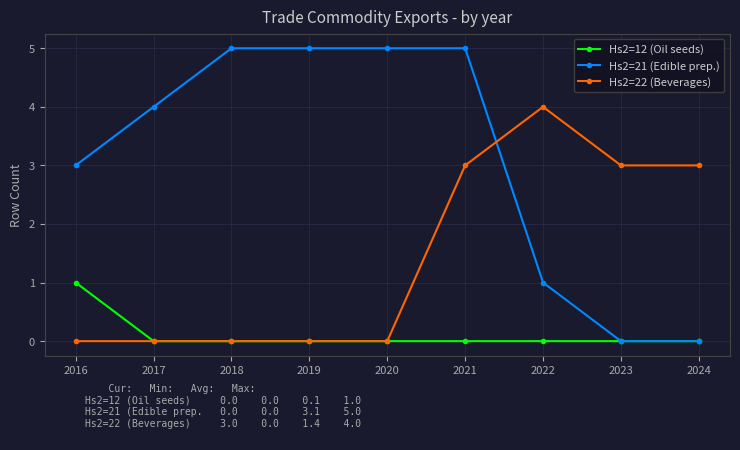

What is the value of the Hs2=21 (Edible prep.) point at the 2nd from the left?

4